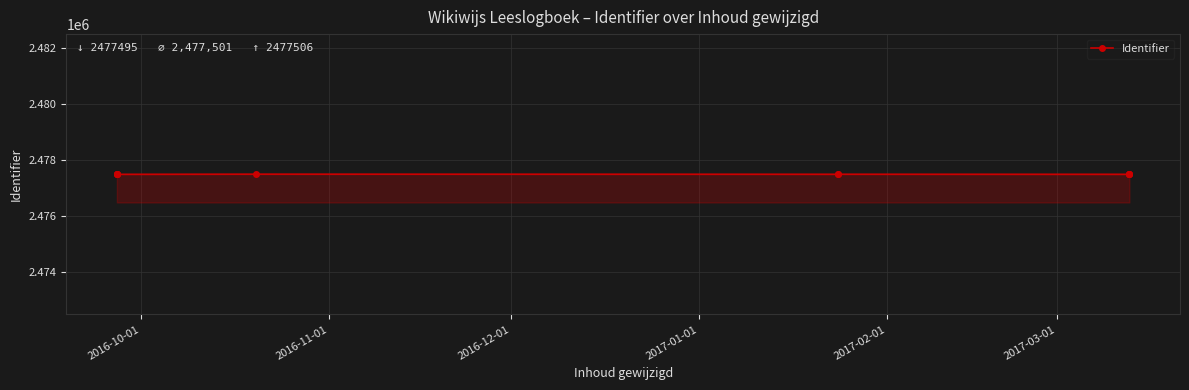

The value at 2017-03-01 is 2477502. True or false?

True